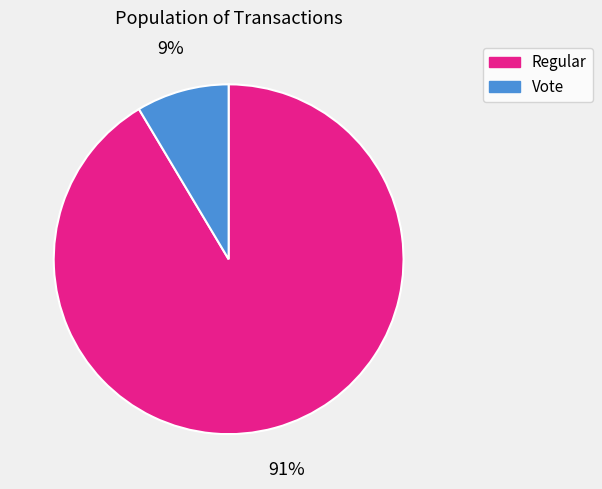

To the nearest percent, what is the average slice percentage?

50%